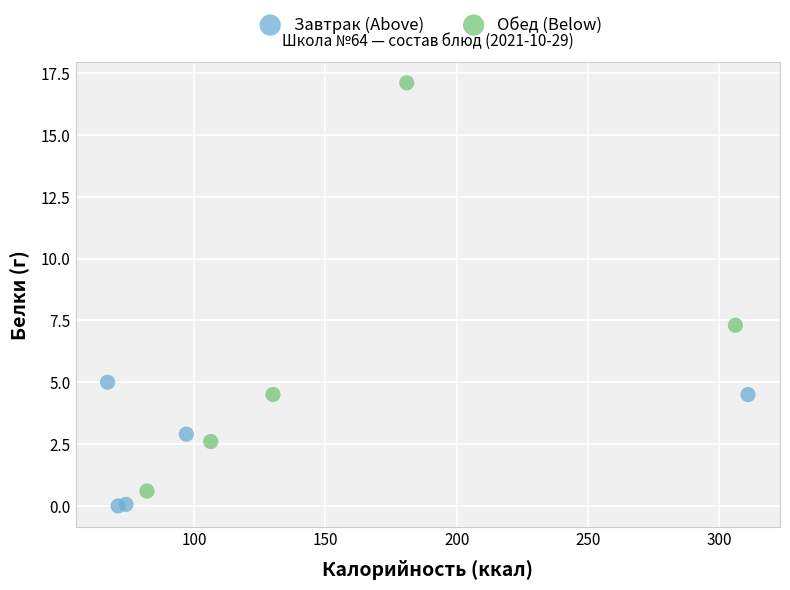

Which series has the widest spread of Y values?

Обед (Below)